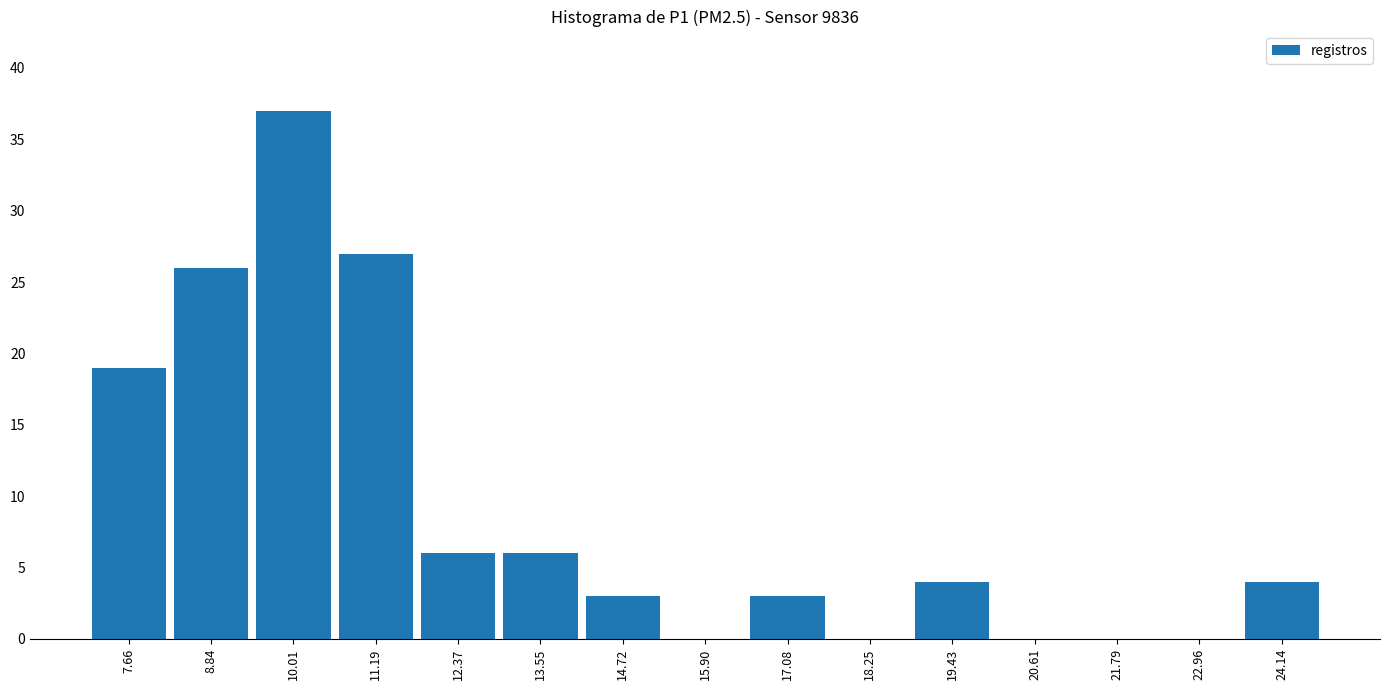

Reading left to right, transcribe this chart: for each bar, give the range it covers on the x-axis and its height. Neither the bar edges nor the heights are printed on the chart, so give them approximately, as read against the axes.

7.0 to 8.2: 19
8.2 to 9.4: 26
9.4 to 10.6: 37
10.6 to 11.8: 27
11.8 to 13.0: 6
13.0 to 14.2: 6
14.2 to 15.4: 3
15.4 to 16.4: 0
16.4 to 17.6: 3
17.6 to 18.8: 0
18.8 to 20.0: 4
20.0 to 21.2: 0
21.2 to 22.4: 0
22.4 to 23.6: 0
23.6 to 24.8: 4